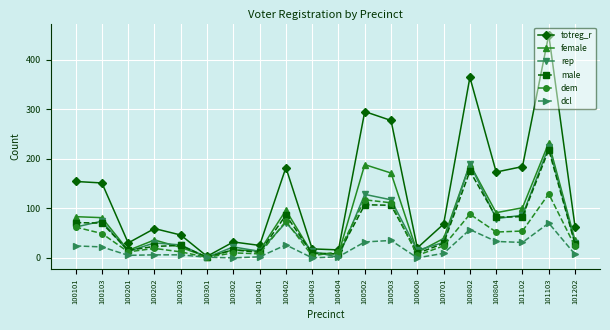

At how many categories does at least one series exceed 232?

4